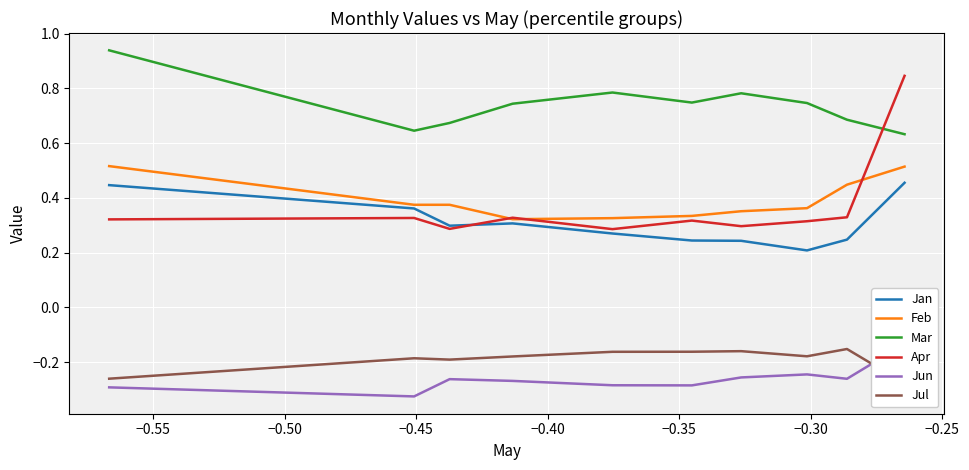

What is the sum of the Apr values at −0.25 and −0.45?

0.6